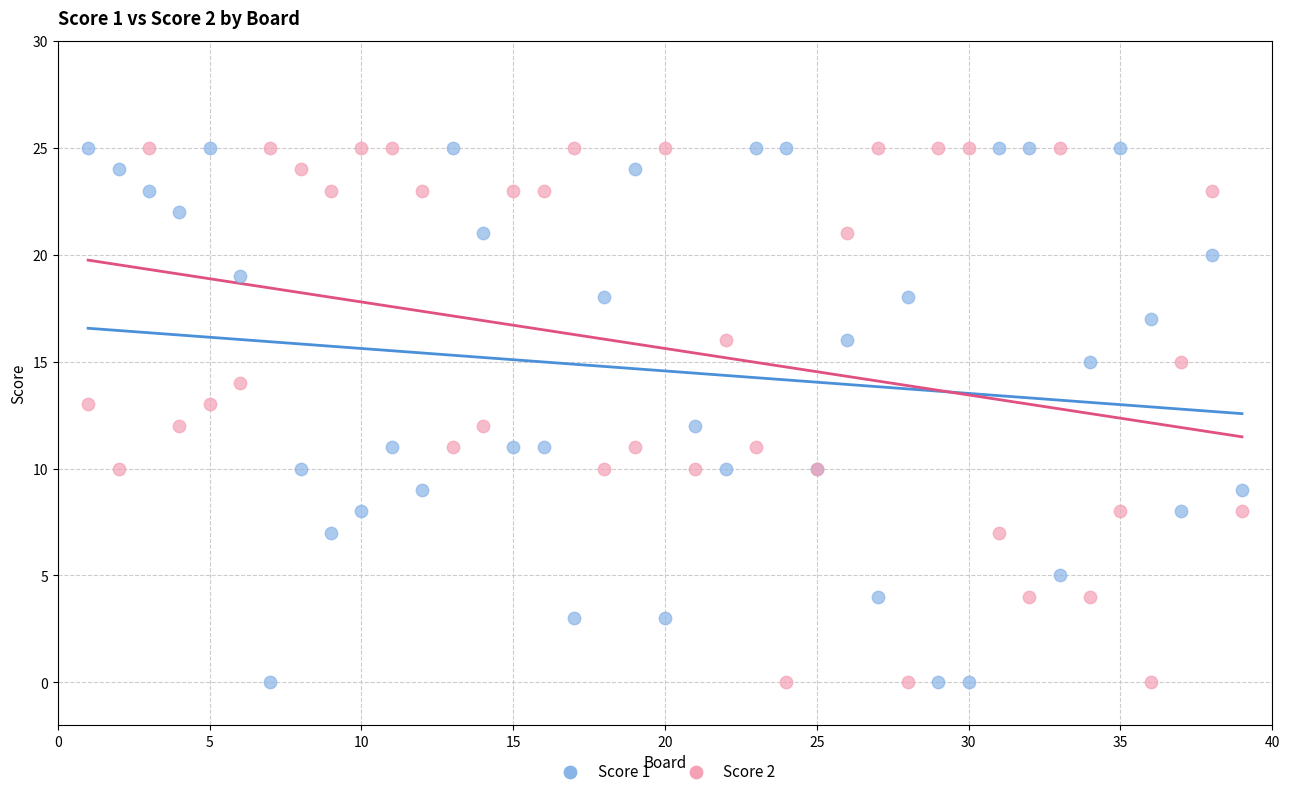

What is the X range (max minus min) for the scatter plot?

38